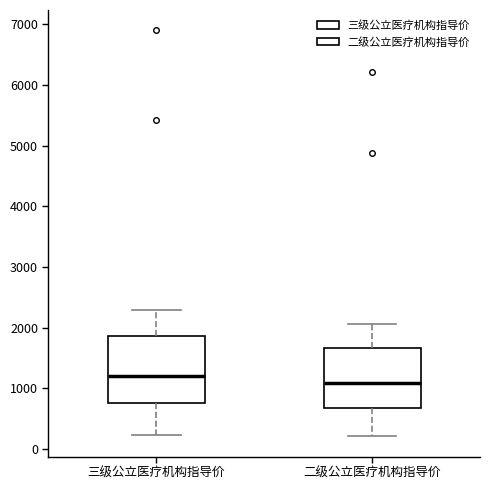

Reading left to right, transcribe this box plot: for each box, give where its median line is, the range the box spans, and where its two whiskers end, as read against the y-axis. The values are not printed on the chart, so give them approximately, as read against the axis.

三级公立医疗机构指导价: median 1200, box 800 to 1900, whiskers 200 to 2300
二级公立医疗机构指导价: median 1100, box 700 to 1700, whiskers 200 to 2100